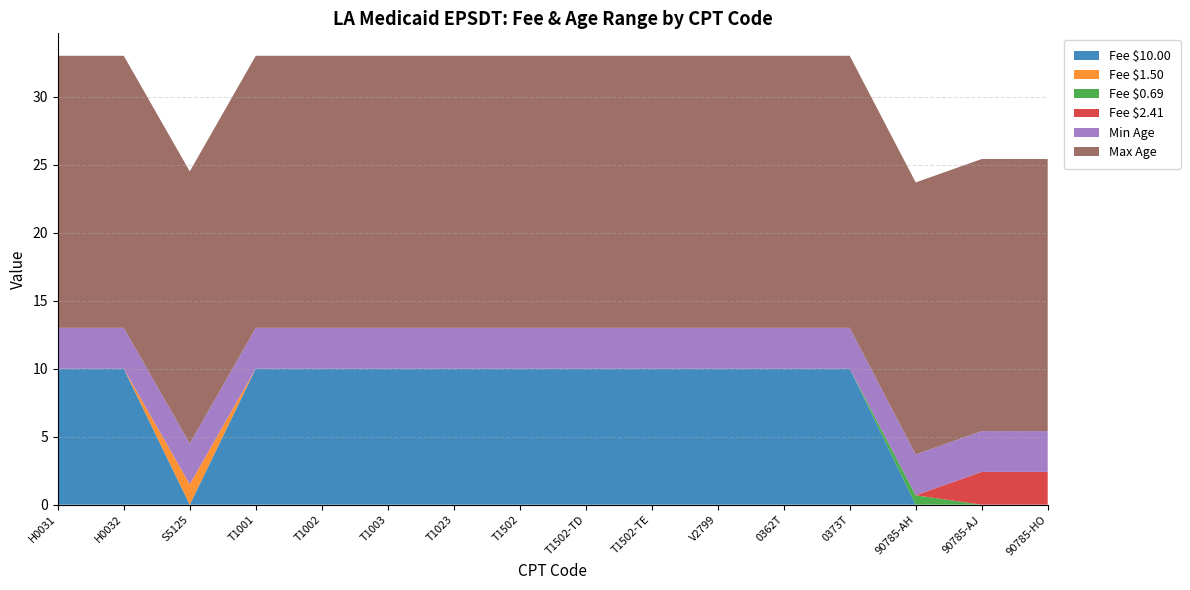

Reading left to right, extract all data points from this chart.

Fee $10.00: 10.0	10.0	0.0	10.0	10.0	10.0	10.0	10.0	10.0	10.0	10.0	10.0	10.0	0.0	0.0	0.0
Fee $1.50: 0.0	0.0	1.5	0.0	0.0	0.0	0.0	0.0	0.0	0.0	0.0	0.0	0.0	0.0	0.0	0.0
Fee $0.69: 0.0	0.0	0.0	0.0	0.0	0.0	0.0	0.0	0.0	0.0	0.0	0.0	0.0	0.7	0.0	0.0
Fee $2.41: 0.0	0.0	0.0	0.0	0.0	0.0	0.0	0.0	0.0	0.0	0.0	0.0	0.0	0.0	2.4	2.4
Min Age: 3.0	3.0	3.0	3.0	3.0	3.0	3.0	3.0	3.0	3.0	3.0	3.0	3.0	3.0	3.0	3.0
Max Age: 20.0	20.0	20.0	20.0	20.0	20.0	20.0	20.0	20.0	20.0	20.0	20.0	20.0	20.0	20.0	20.0